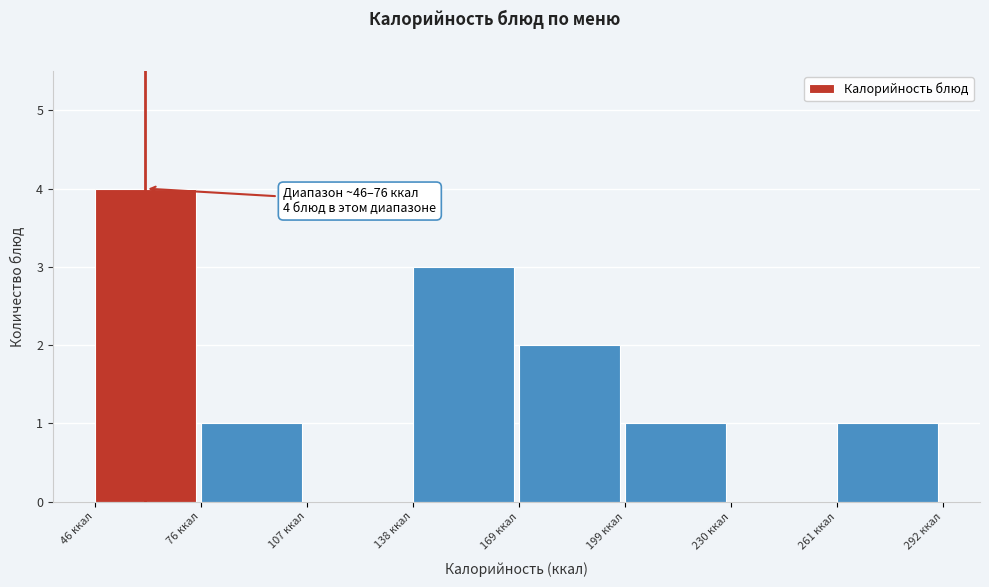

Over which range of the x-axis is the bar tallest?

45 to 75